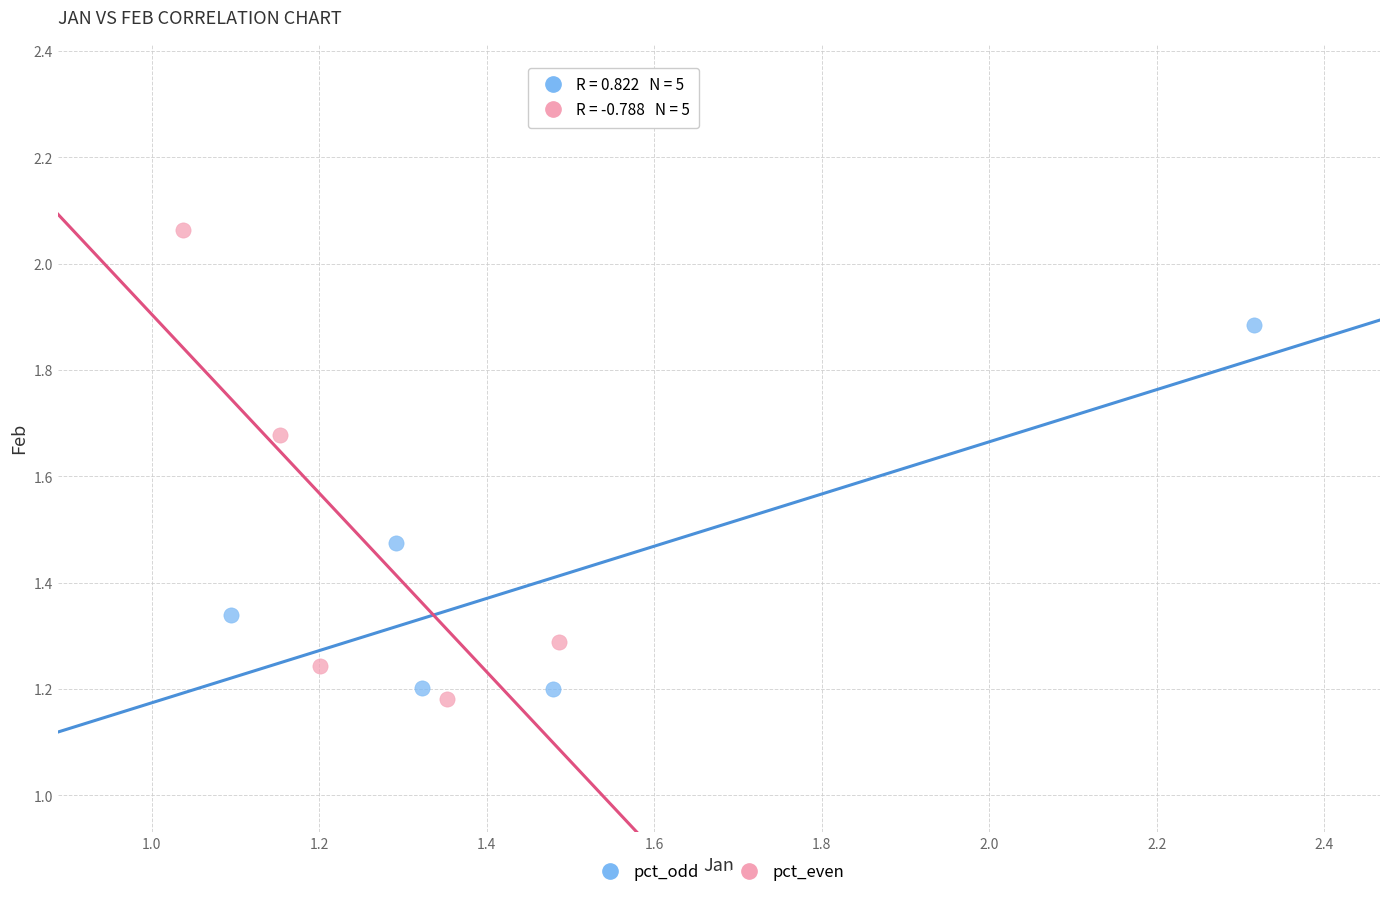

Which series reaches the minimum Y coordinate?

pct_even